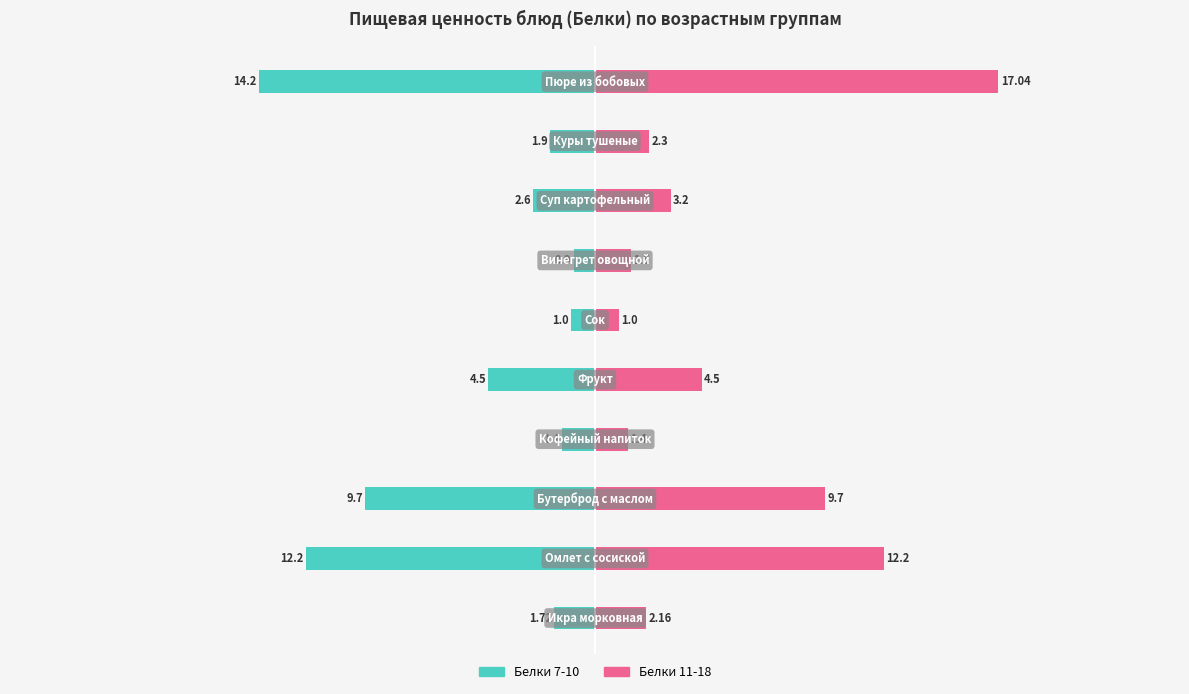

Which has a higher value, 7 or 6?

6